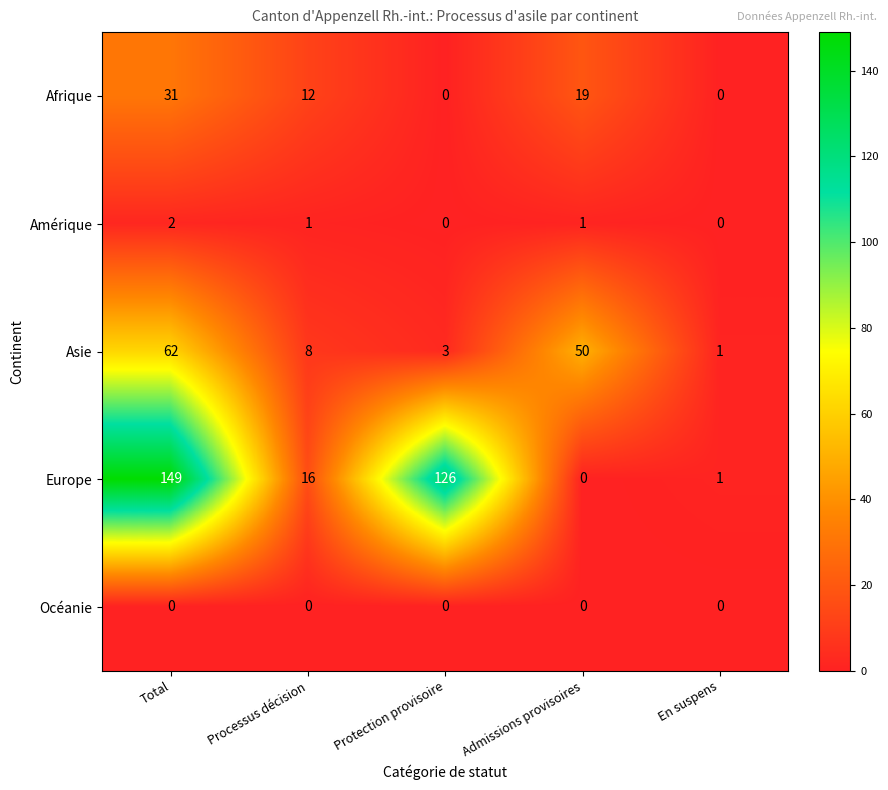

How many distinct data groups are displayed?

5